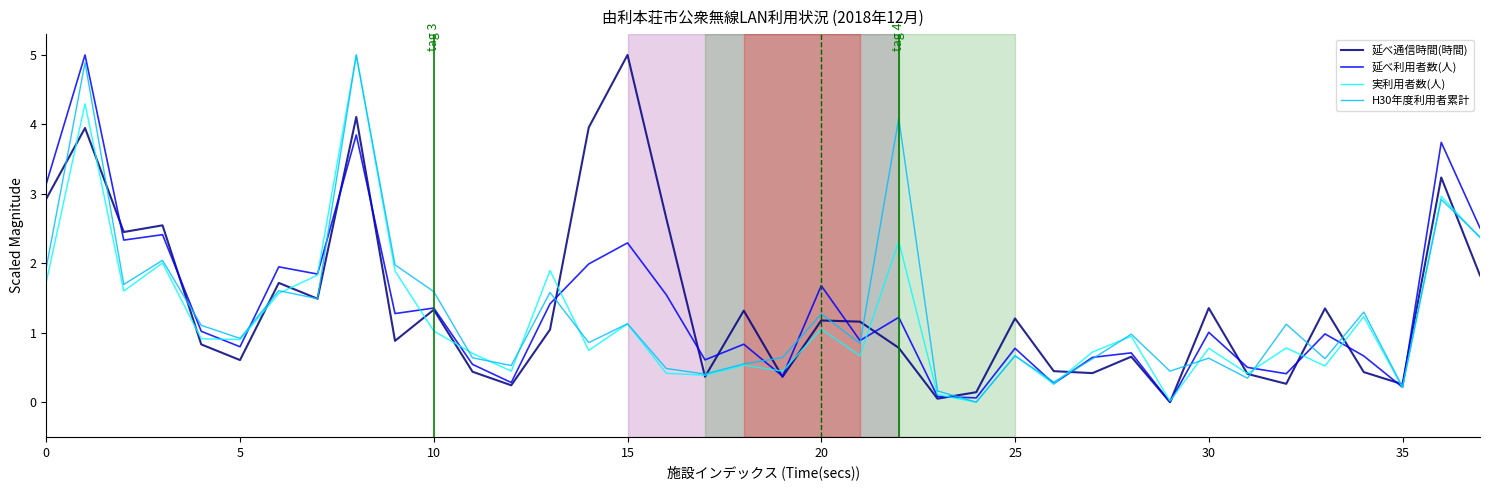

What is the highest value of the 延べ通信時間(時間) series?

5.0